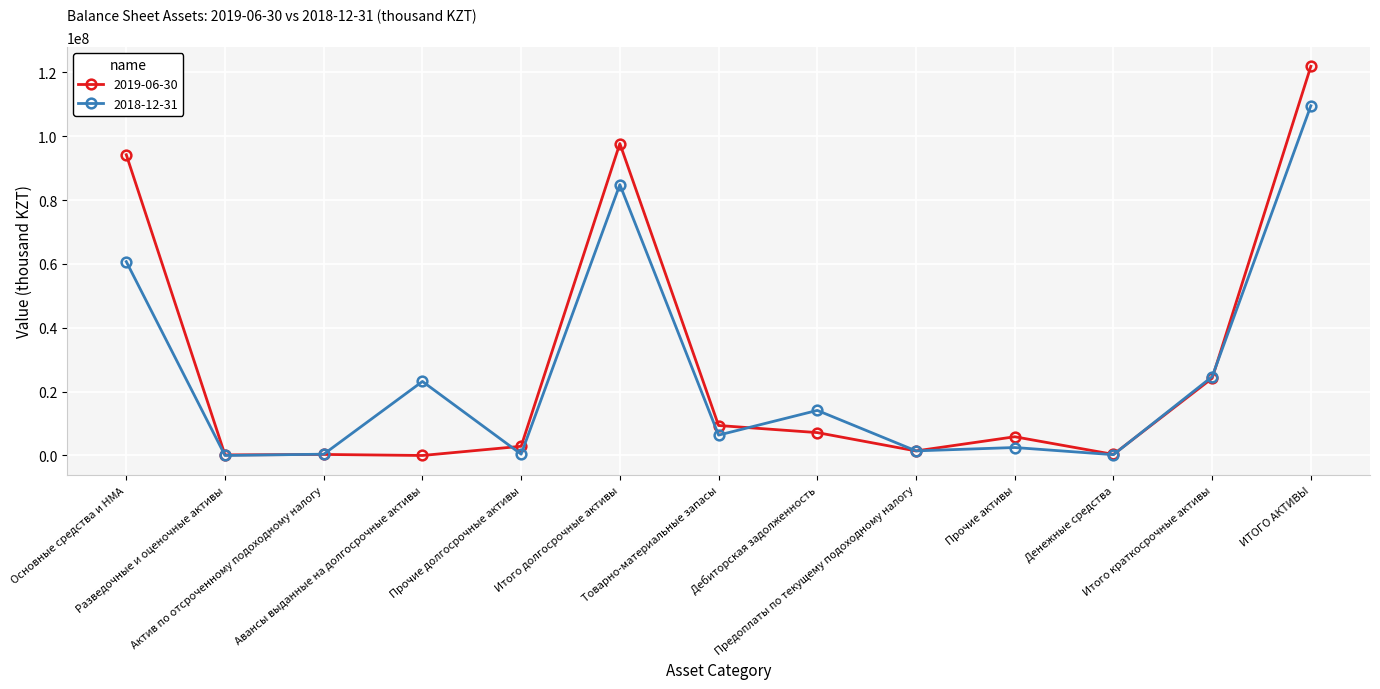

Which series has the largest total across all categories?

2019-06-30